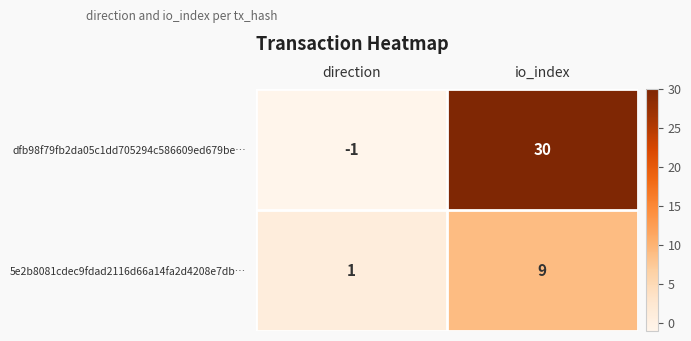

What is the sum of the dfb98f79fb2da05c1dd705294c586609ed679be… values at io_index and direction?

29